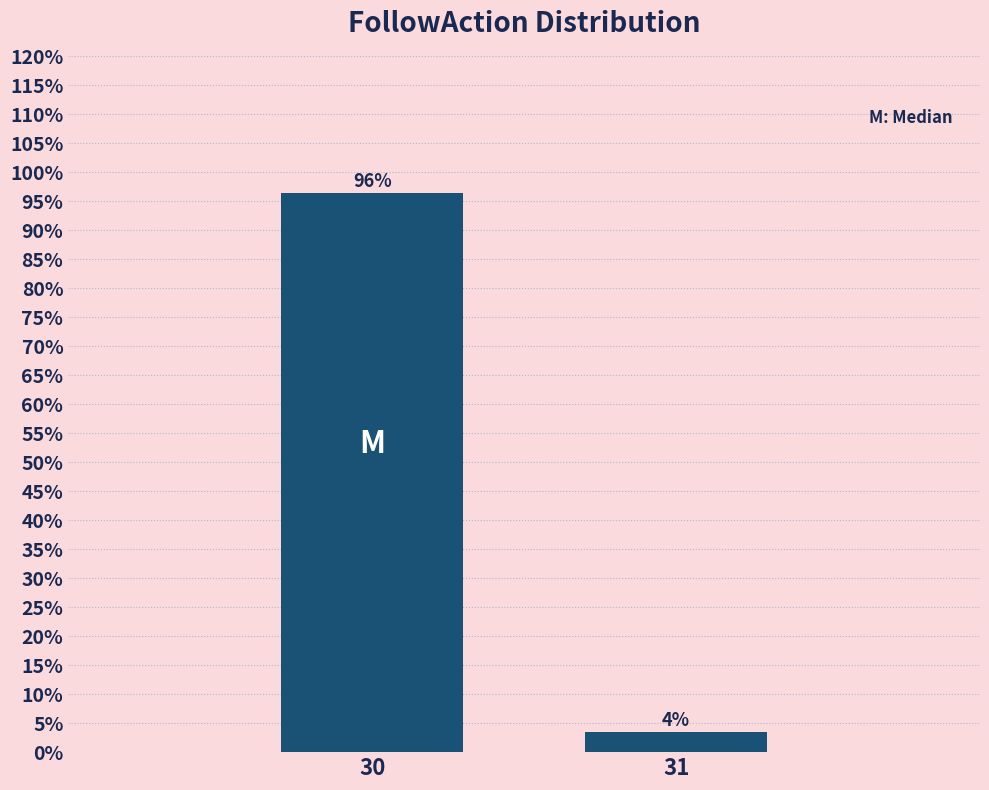

List the labels in order of value, largest first.

30, 31